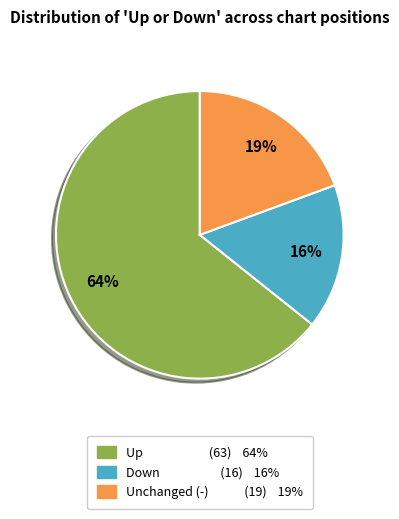

Does any single category account for the majority?

Yes